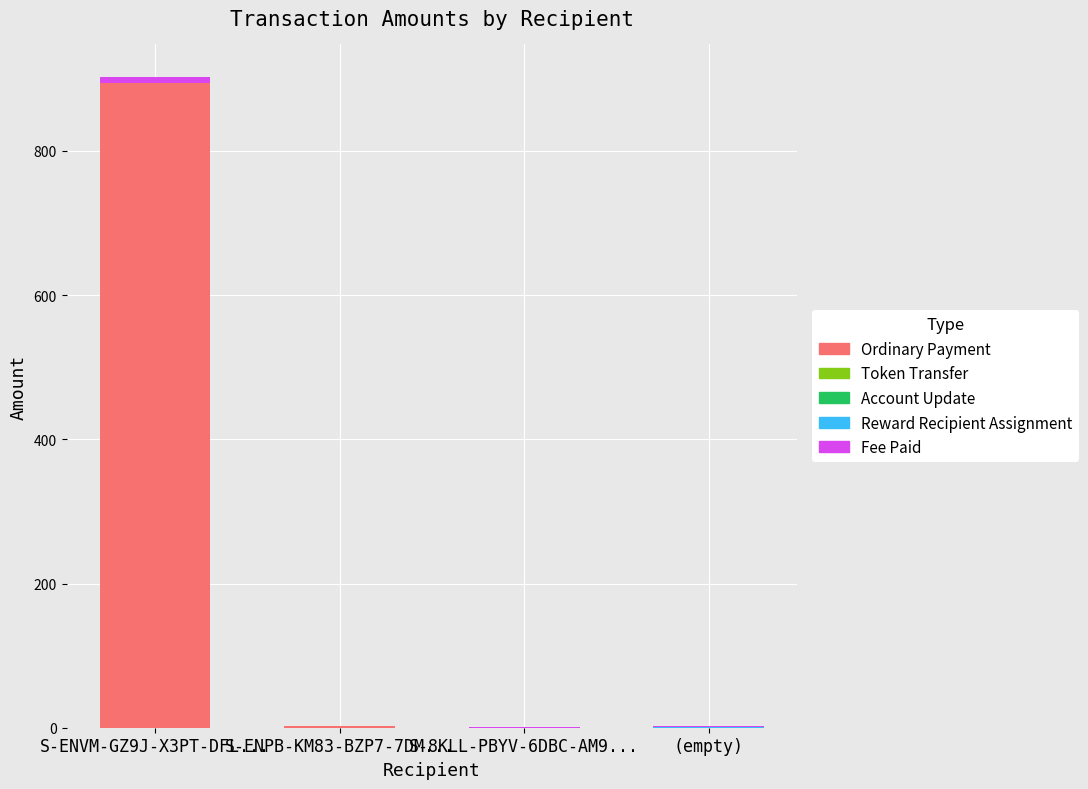

Is it true that Ordinary Payment equals -552.9 at (empty)?

False